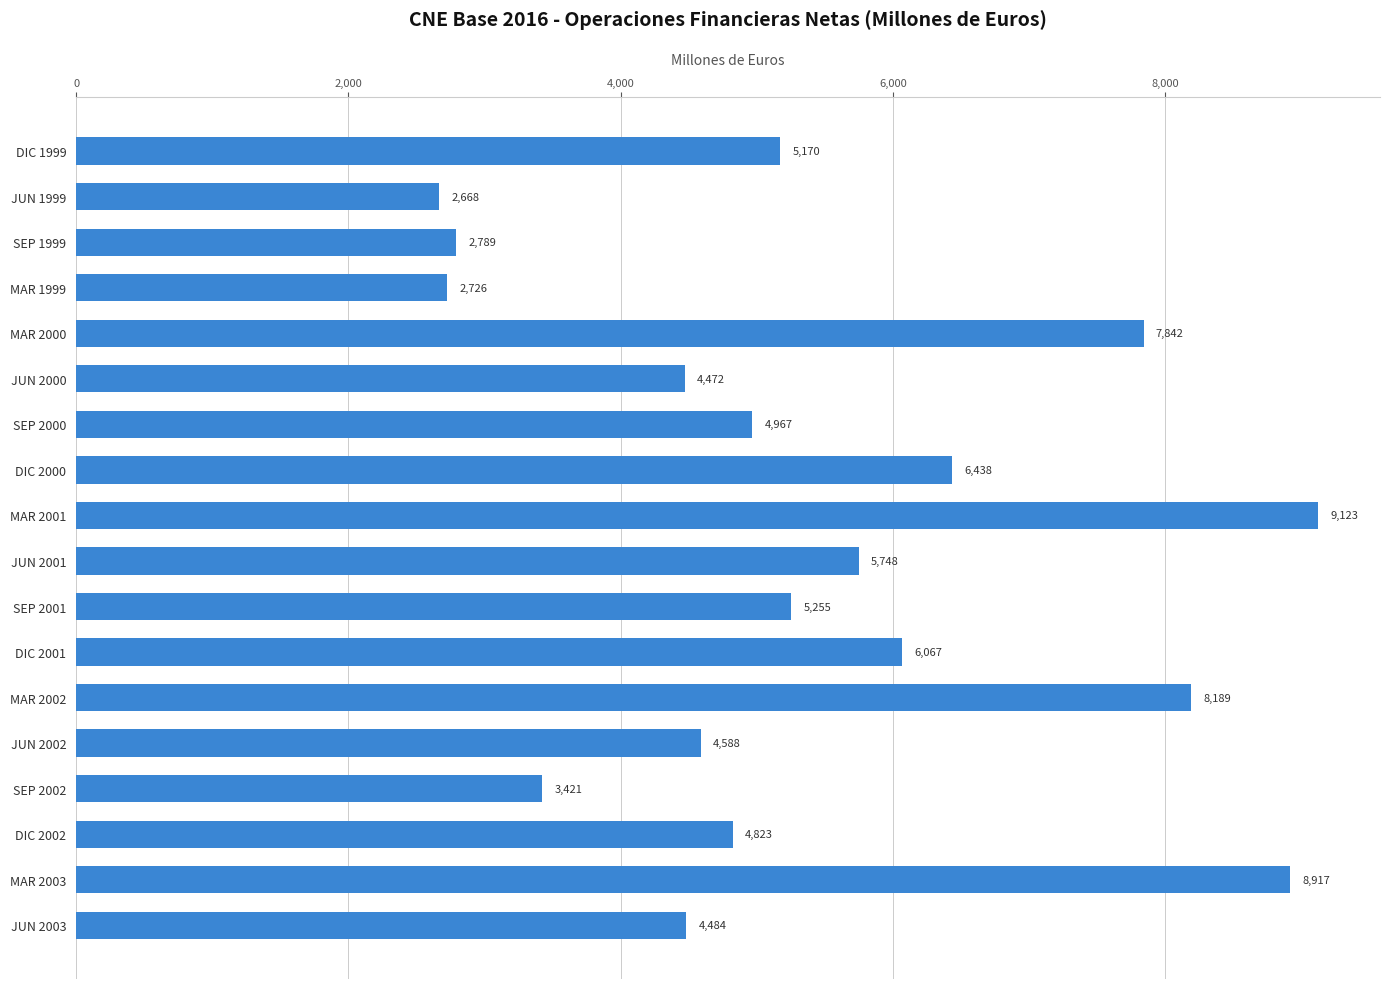

True or false: the data shows 2034 at JUN 2002.

False